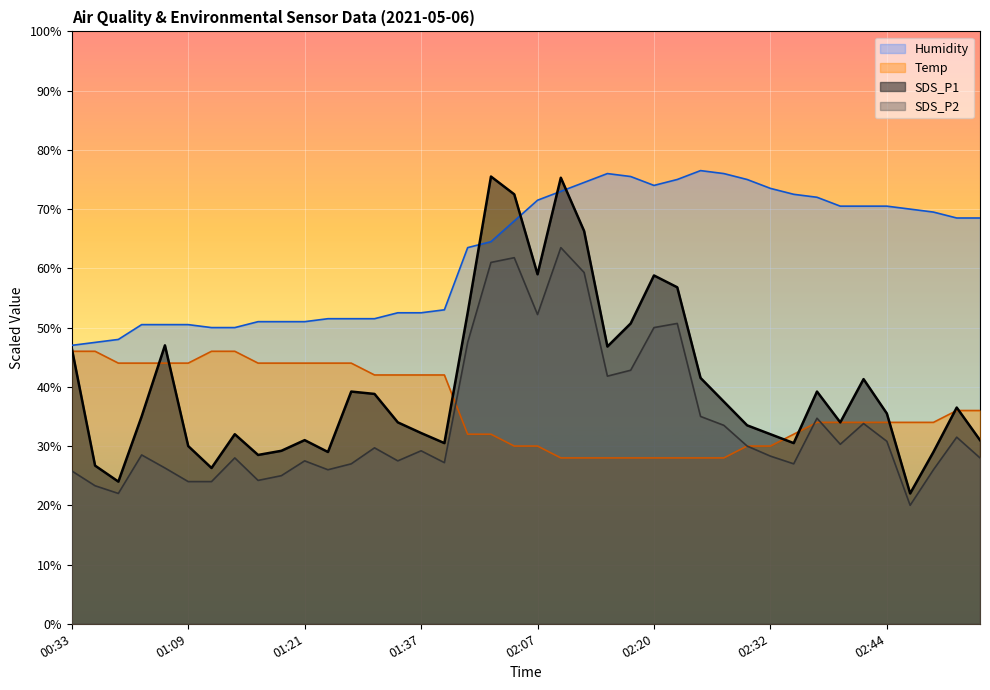

At which category is the sum across all series the highest?

02:10